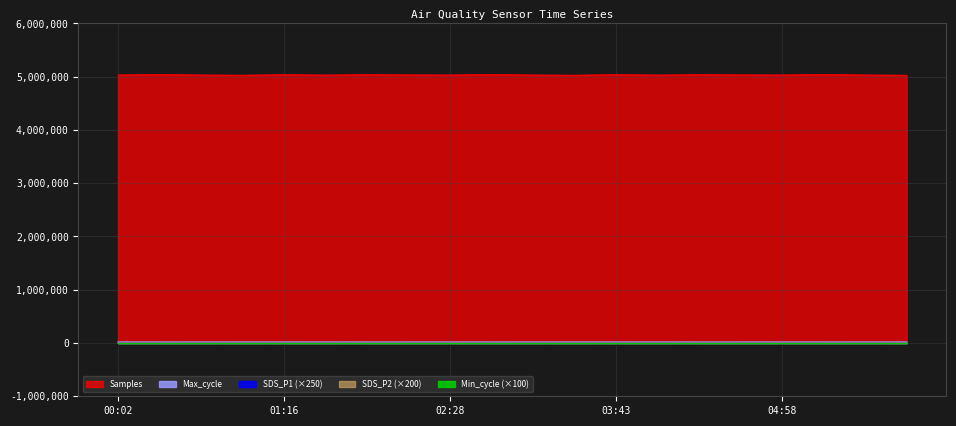

Reading left to right, extract all data points from this chart.

Samples: 00:02=5033744.0	00:20=5043787.0	00:39=5033526.0	00:57=5028889.0	01:16=5040657.0	01:36=5032517.0	01:55=5040145.0	02:10=5035930.0	02:28=5033744.0	02:46=5043787.0	03:05=5033526.0	03:24=5028889.0	03:43=5040657.0	04:01=5032517.0	04:20=5040145.0	04:39=5035930.0	04:58=5033744.0	05:16=5043787.0	05:35=5033526.0	05:54=5028889.0
SDS_P1: 00:02=4100.0	00:20=3992.5	00:39=3967.5	00:57=3692.5	01:16=3917.5	01:36=3992.5	01:55=3550.0	02:10=3917.5	02:28=4100.0	02:46=3992.5	03:05=3967.5	03:24=3692.5	03:43=3917.5	04:01=3992.5	04:20=3550.0	04:39=3917.5	04:58=4100.0	05:16=3992.5	05:35=3967.5	05:54=3692.5
SDS_P2: 00:02=2426.0	00:20=2460.0	00:39=2346.0	00:57=2214.0	01:16=2334.0	01:36=2374.0	01:55=2260.0	02:10=2220.0	02:28=2426.0	02:46=2460.0	03:05=2346.0	03:24=2214.0	03:43=2334.0	04:01=2374.0	04:20=2260.0	04:39=2220.0	04:58=2426.0	05:16=2460.0	05:35=2346.0	05:54=2214.0
Max_cycle: 00:02=20615.0	00:20=20650.0	00:39=20544.0	00:57=20931.0	01:16=20907.0	01:36=20655.0	01:55=20543.0	02:10=20544.0	02:28=20615.0	02:46=20650.0	03:05=20544.0	03:24=20931.0	03:43=20907.0	04:01=20655.0	04:20=20543.0	04:39=20544.0	04:58=20615.0	05:16=20650.0	05:35=20544.0	05:54=20931.0